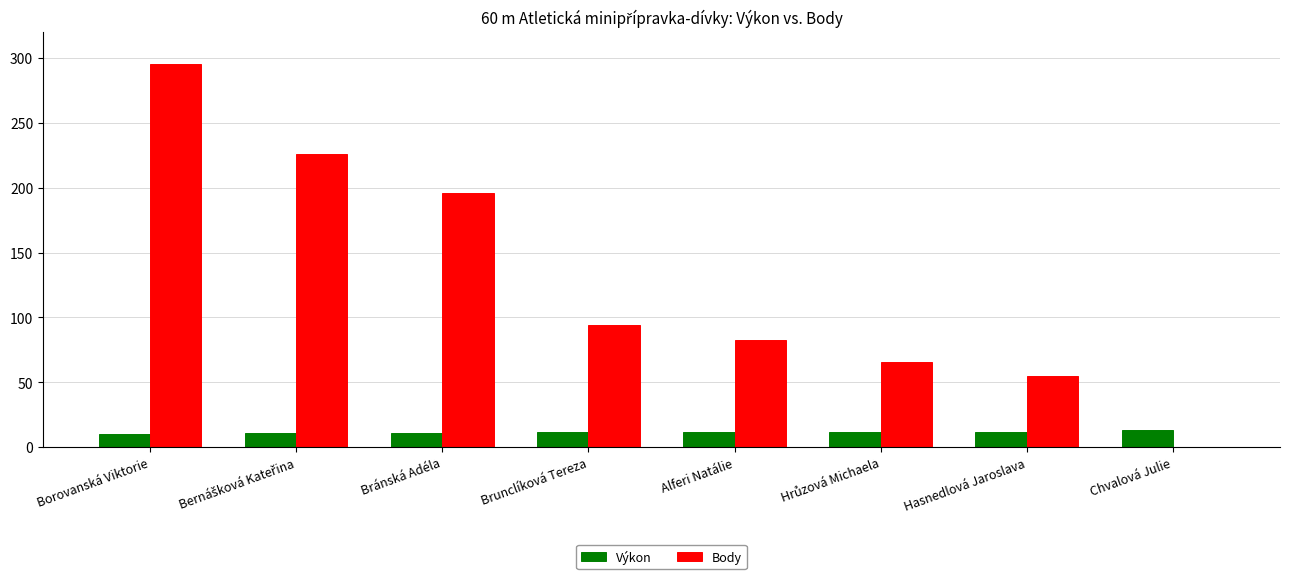

What is the highest value of the Body series?

295.0